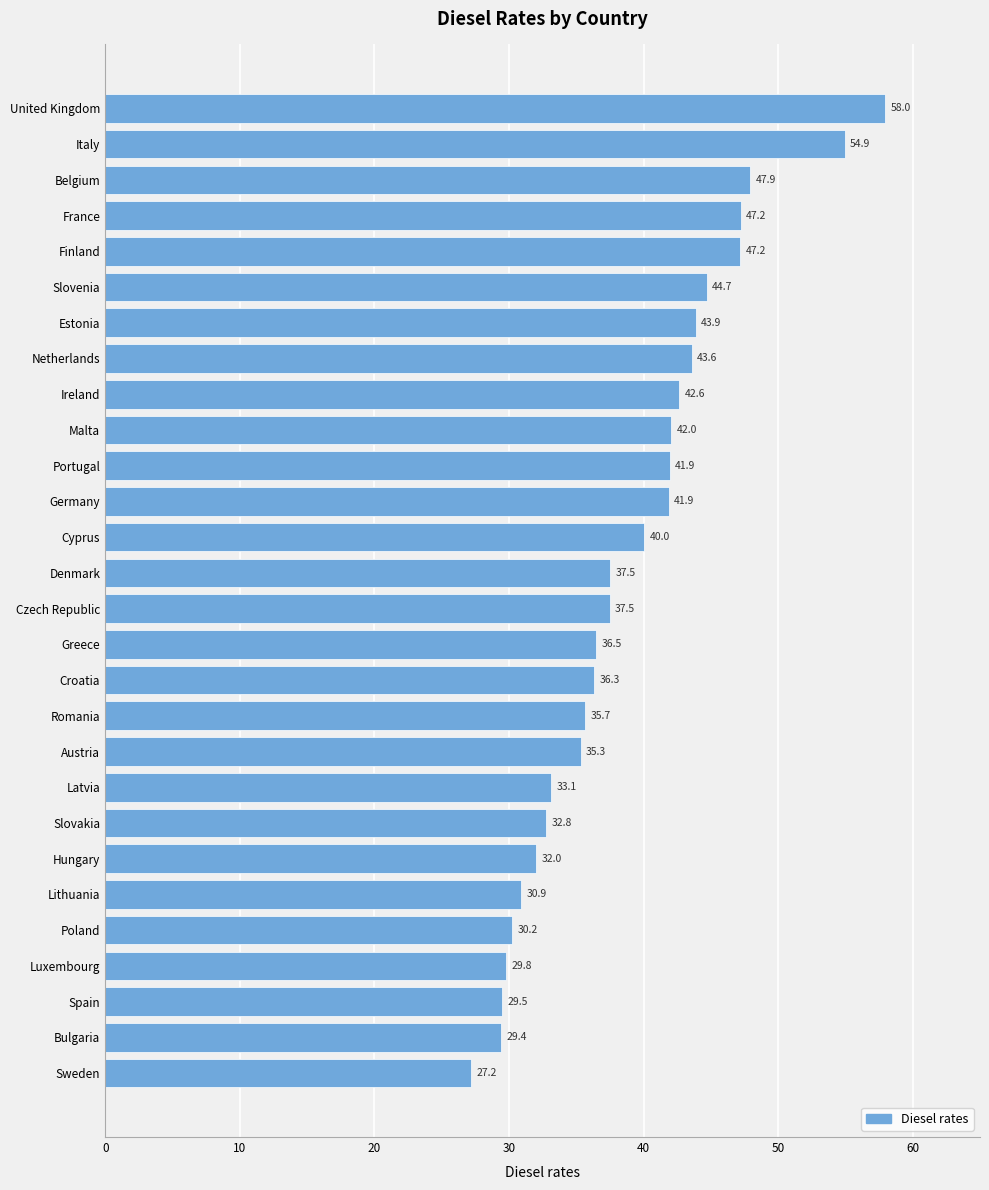

What is the change in value from Poland to Germany?

+11.7